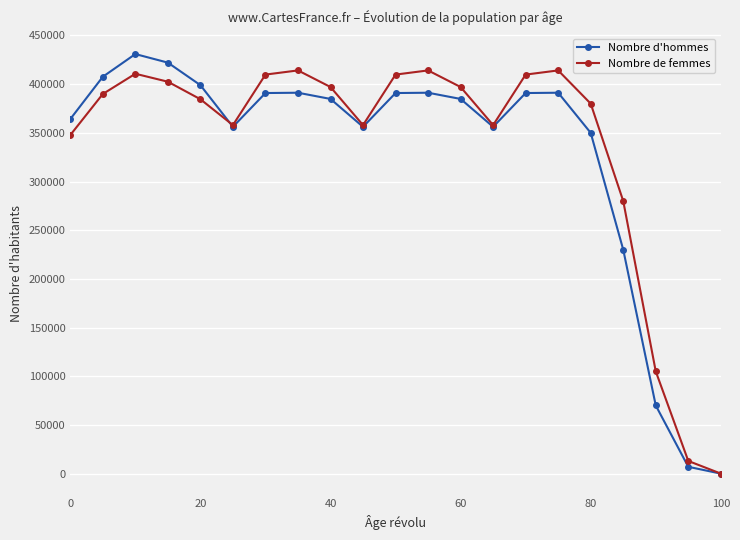

At how many categories does at least one series exceed 261928?

18